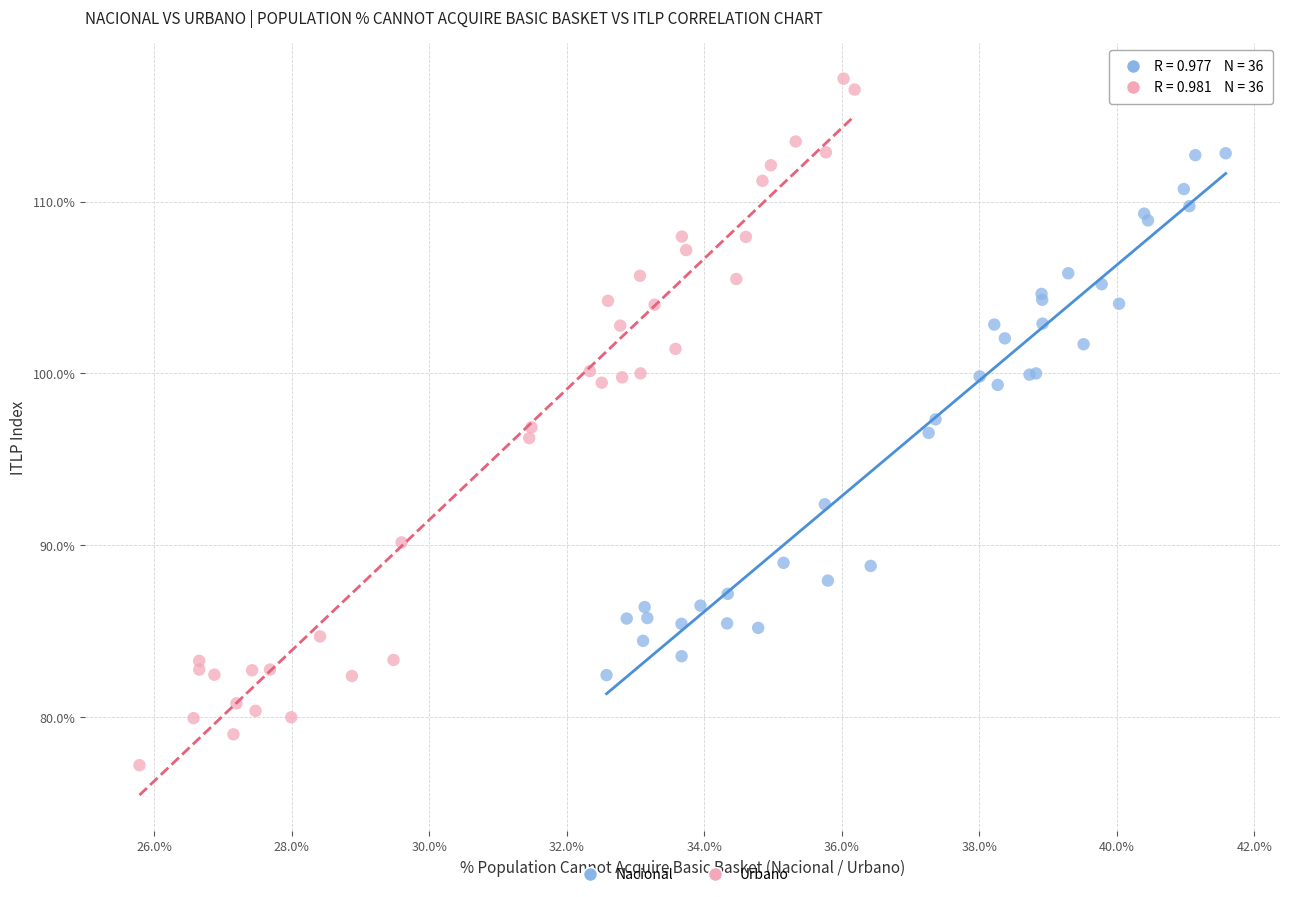

Which series has the largest Y range (max minus min)?

Urbano